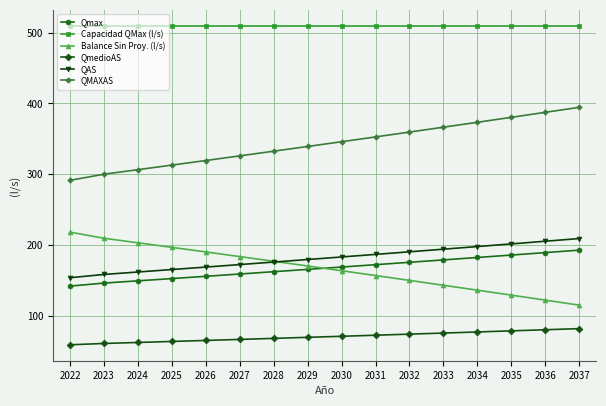

How many data points in QMAXAS are above 345?

8